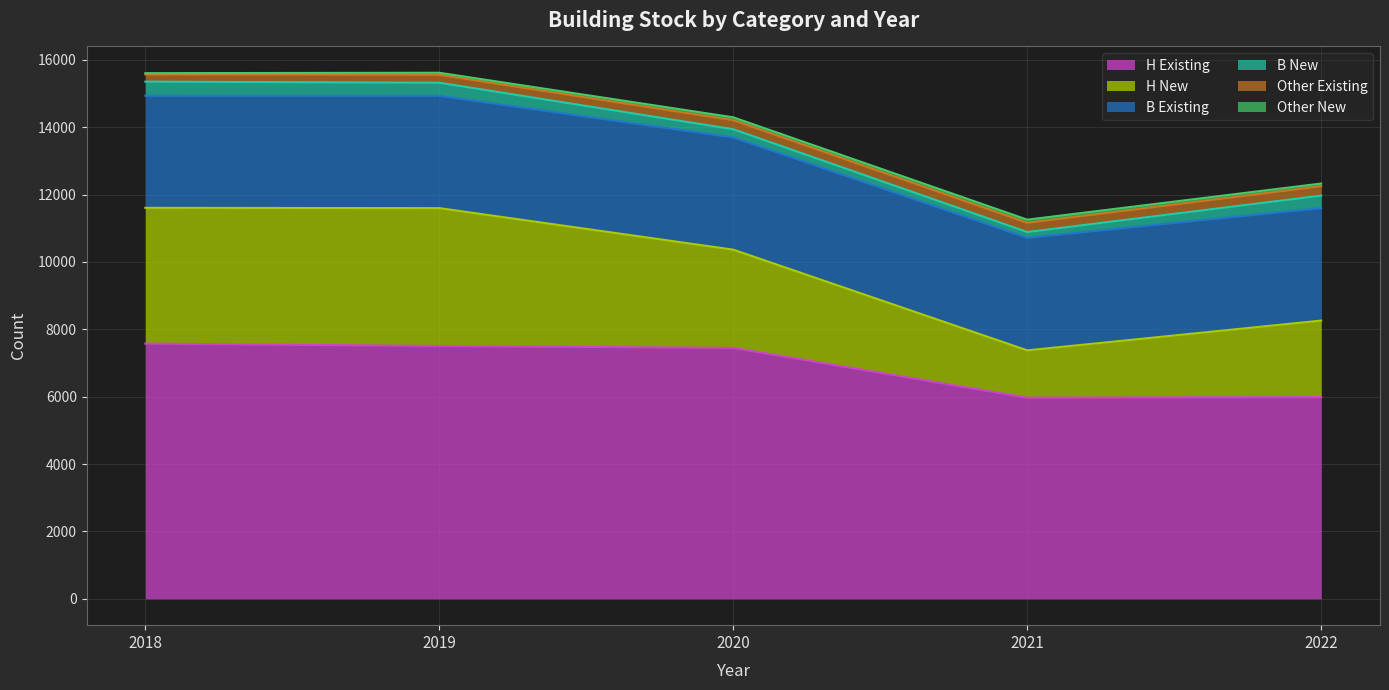

What is the value of the Other_Existing point at the 5th from the left?

279